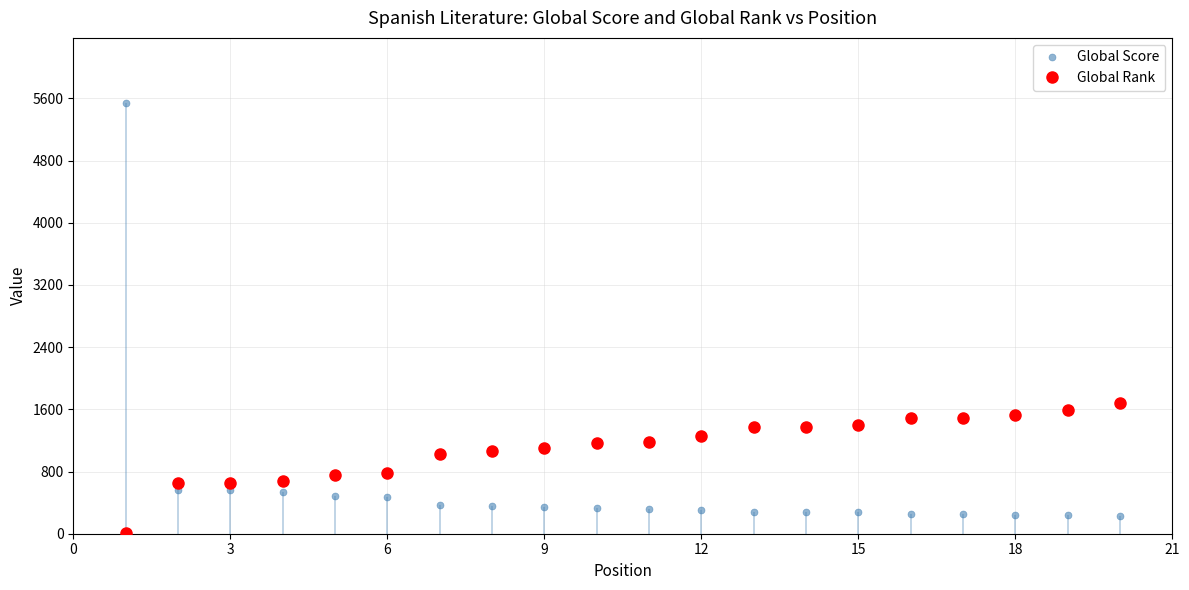

What is the minimum value for Global Score?

226